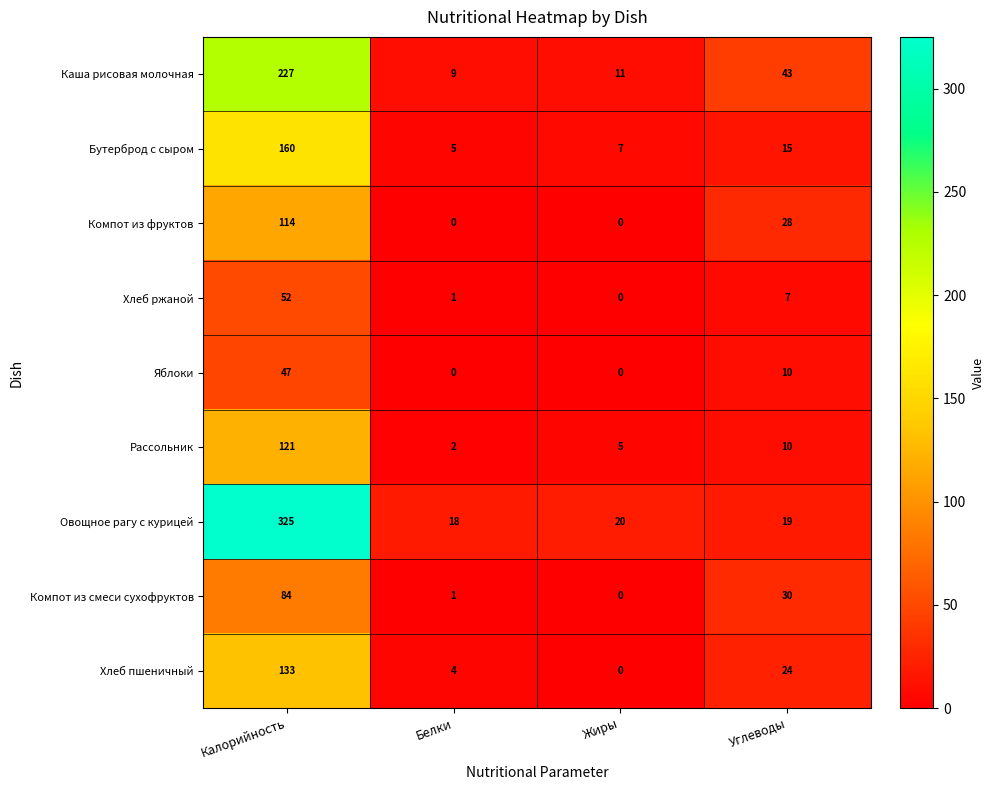

At which category does the chart reach its peak across all series?

Калорийность